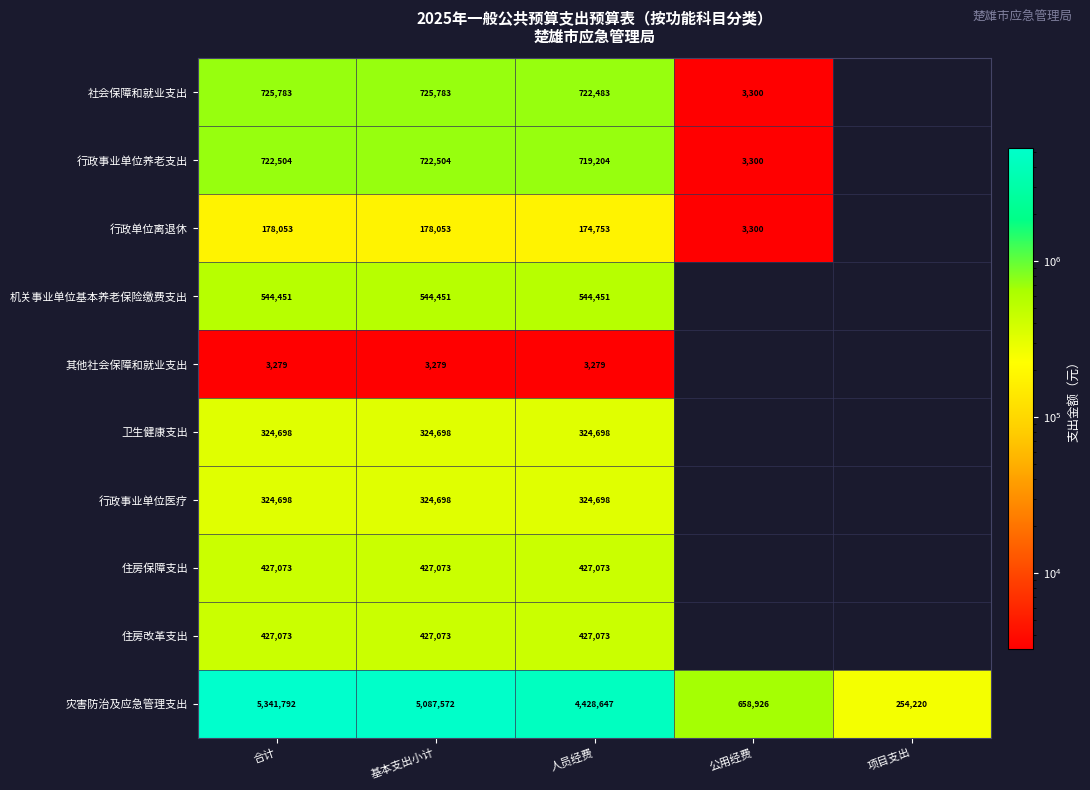

What is the difference between the highest and lowest values at 人员经费?

4425368.0